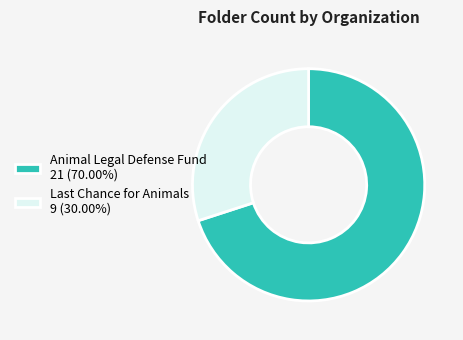

Is there any slice that represents more than half of the pie?

Yes